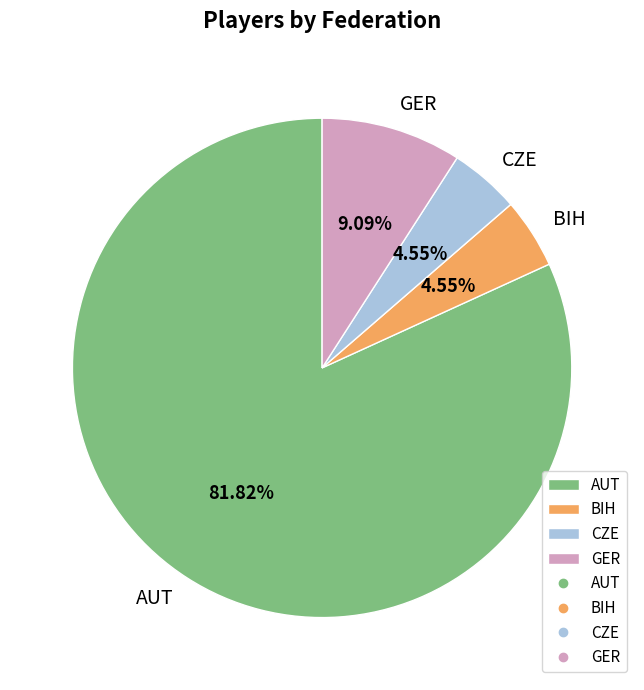

What percentage is the GER slice, to the nearest percent?

9%